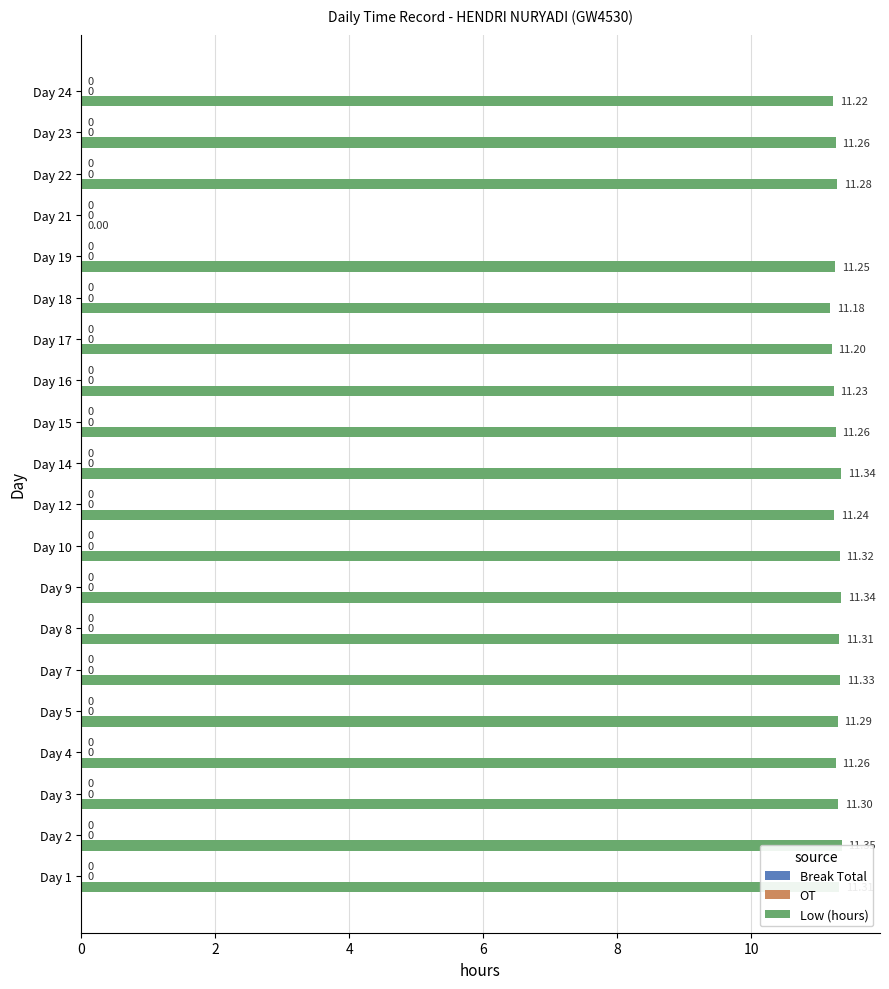

The value of OT at 9 is 0.3. True or false?

False